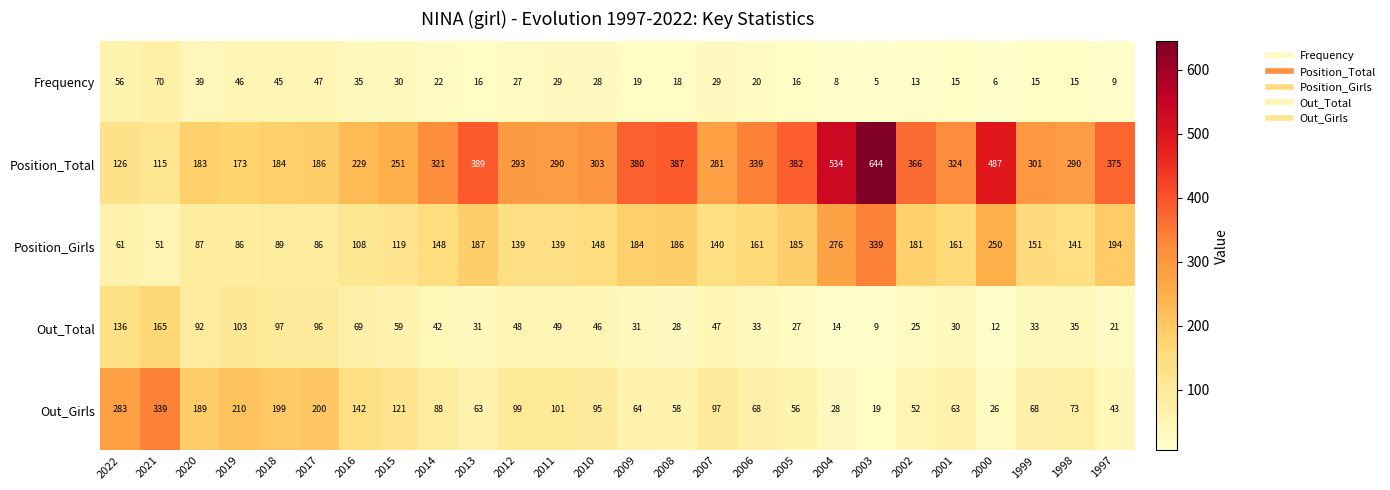

Where is Out_Total nearest to the value 87?

2020